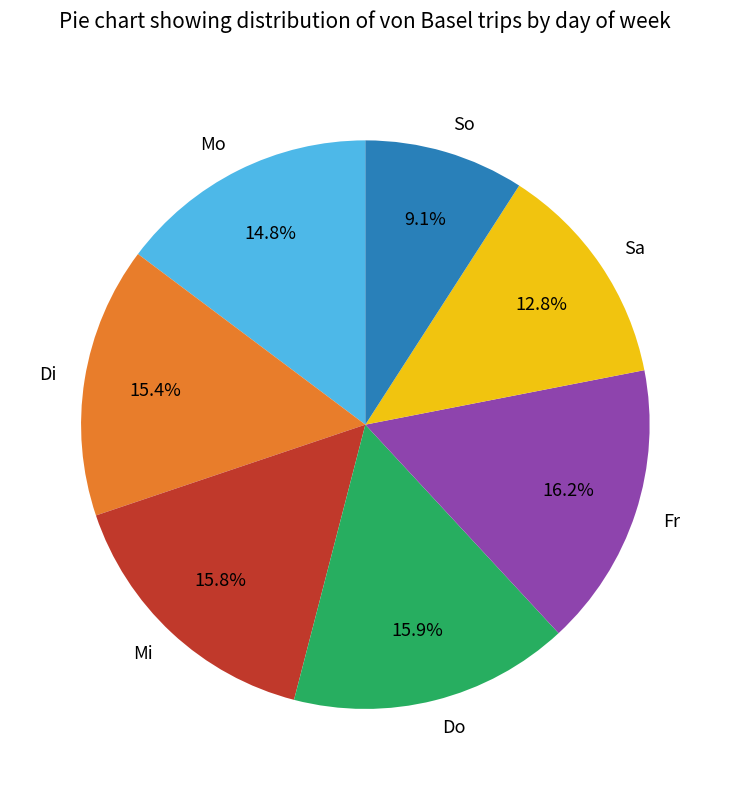

Which slice is the smallest?

So